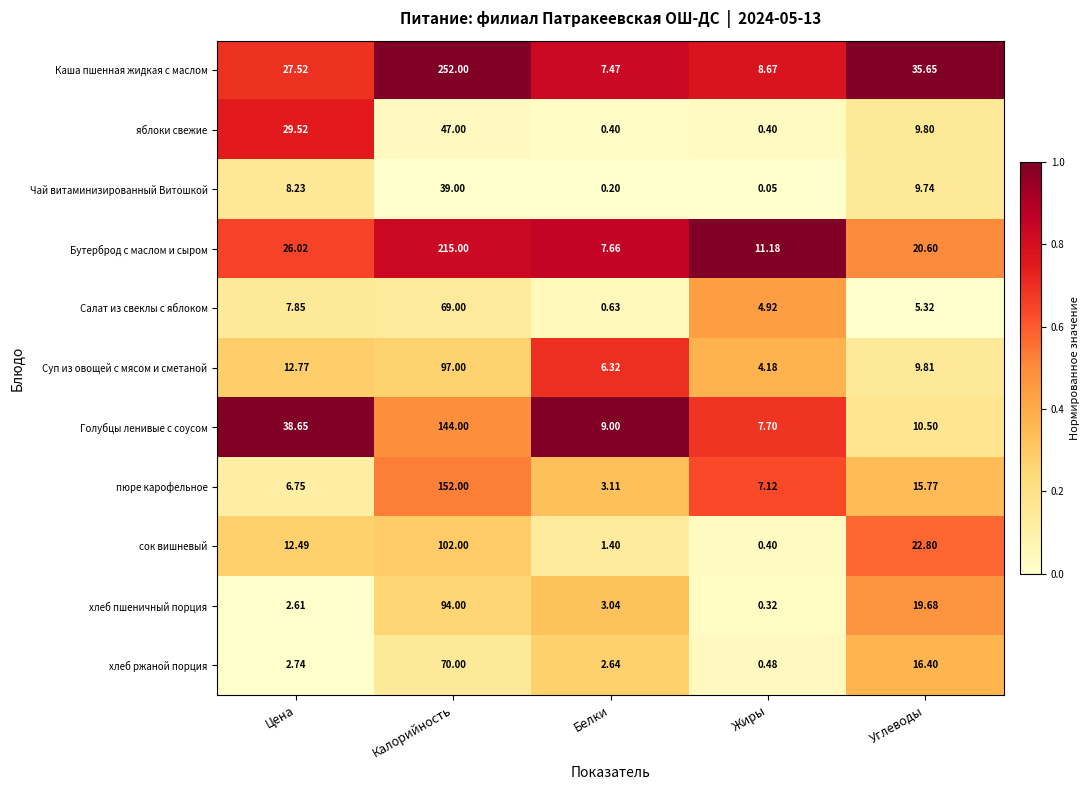

Between Цена and Белки, which series saw the biggest shift?

Голубцы ленивые с соусом